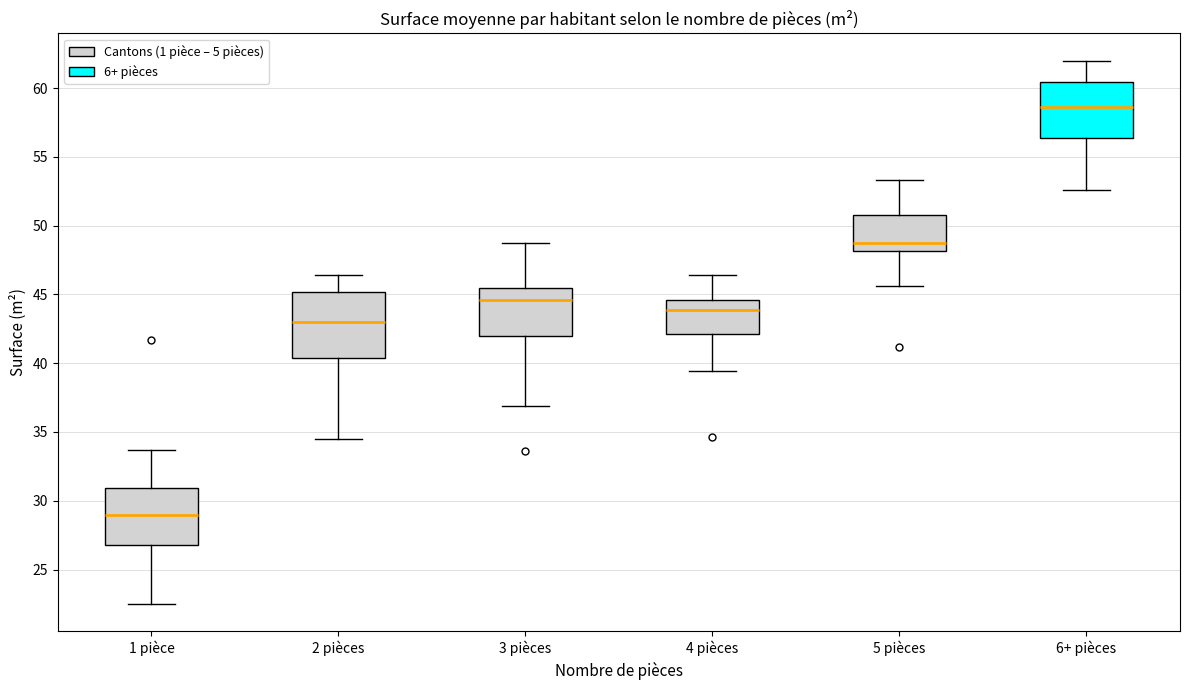

Reading left to right, transcribe this box plot: for each box, give where its median line is, the range the box spans, and where its two whiskers end, as read against the y-axis. The values are not printed on the chart, so give them approximately, as read against the axis.

1 pièce: median 29.0, box 27.0 to 31.0, whiskers 22.5 to 33.5
2 pièces: median 43.0, box 40.5 to 45.0, whiskers 34.5 to 46.5
3 pièces: median 44.5, box 42.0 to 45.5, whiskers 37.0 to 48.5
4 pièces: median 44.0, box 42.0 to 44.5, whiskers 39.5 to 46.5
5 pièces: median 48.5, box 48.0 to 51.0, whiskers 45.5 to 53.5
6+ pièces: median 58.5, box 56.5 to 60.5, whiskers 52.5 to 62.0